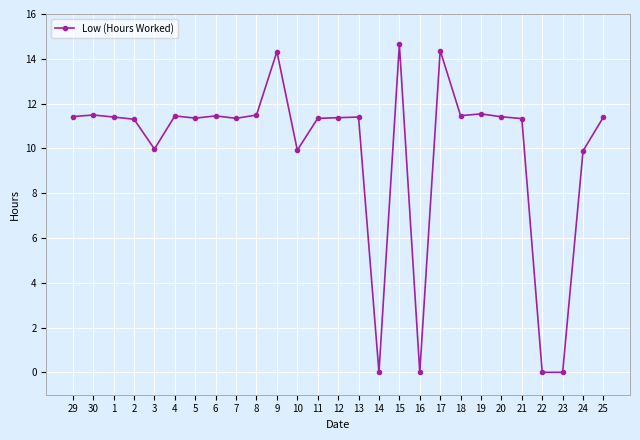

The chart shows a value of 7.3 at 23. True or false?

False